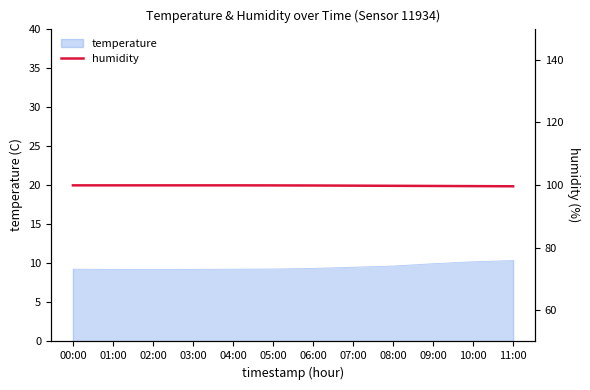

Is it true that temperature equals 15.5 at 06:00?

False